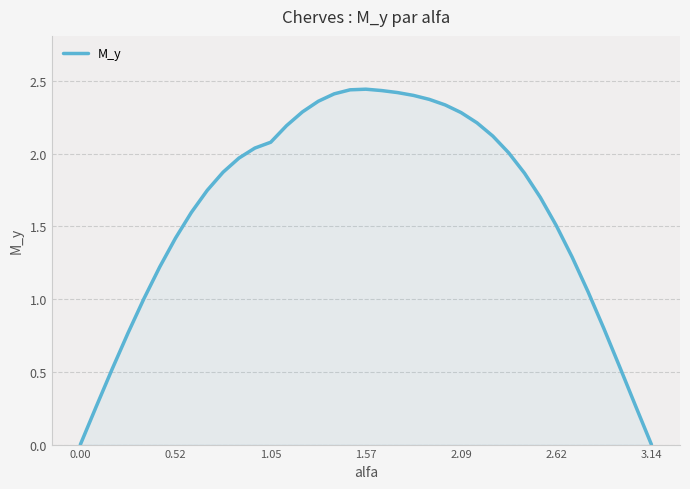

Reading left to right, what are all the values shown in this chart?

0.0	0.3	0.5	0.8	1.0	1.2	1.4	1.6	1.7	1.9	2.0	2.0	2.1	2.1	2.2	2.3	2.4	2.4	2.4	2.4	2.4	2.4	2.4	2.4	2.4	2.3	2.3	2.2	2.1	2.0	1.9	1.7	1.5	1.3	1.1	0.8	0.5	0.3	0.0